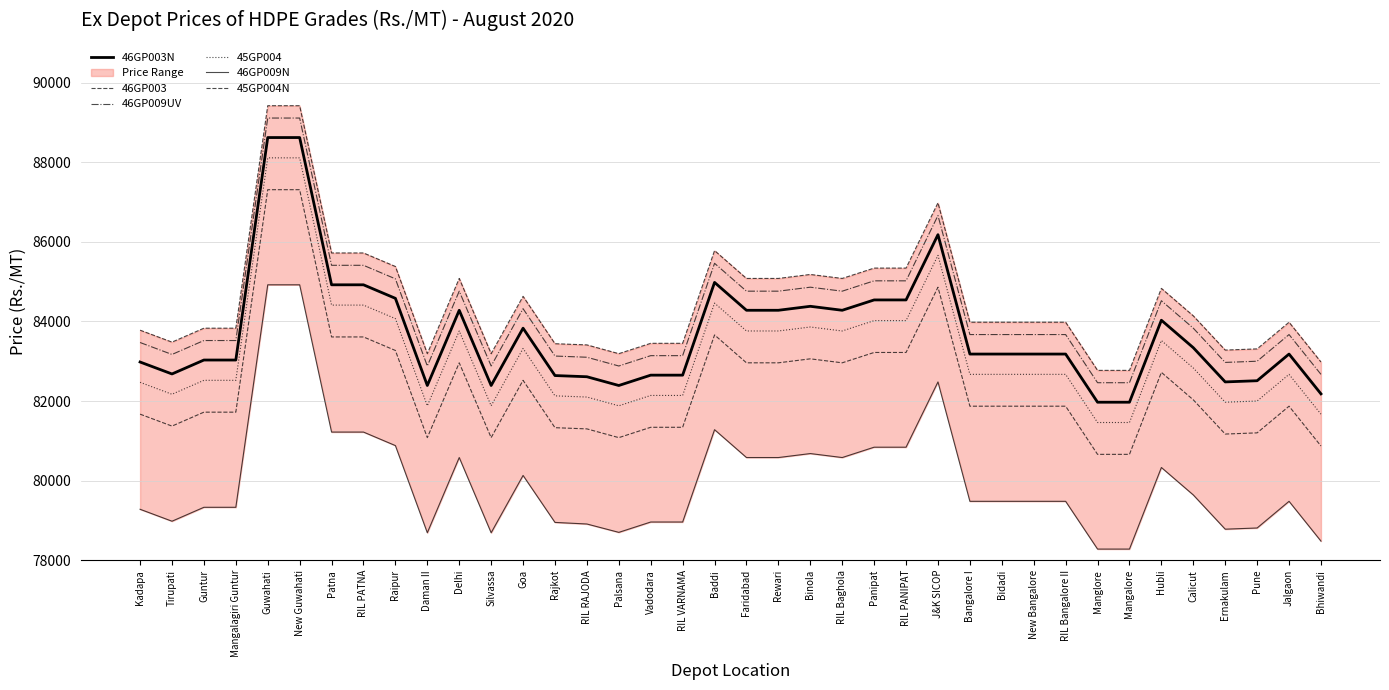

Reading right to left, list all the values displayed in this chart.

46GP003N: 82180	83180	82510	82480	83340	84030	81970	81970	83180	83180	83180	83180	86180	84540	84540	84280	84380	84280	84280	84980	82650	82650	82390	82610	82640	83830	82390	84280	82390	84580	84920	84920	88620	88620	83030	83030	82680	82980
46GP003: 82980	83980	83310	83280	84140	84830	82770	82770	83980	83980	83980	83980	86980	85340	85340	85080	85180	85080	85080	85780	83450	83450	83190	83410	83440	84630	83190	85080	83190	85380	85720	85720	89420	89420	83830	83830	83480	83780
46GP009UV: 82670	83670	83000	82970	83830	84520	82460	82460	83670	83670	83670	83670	86660	85020	85020	84760	84860	84760	84760	85460	83140	83140	82880	83100	83130	84320	82880	84760	82880	85070	85410	85410	89110	89110	83520	83520	83170	83470
45GP004: 81670	82670	82000	81970	82830	83520	81460	81460	82670	82670	82670	82670	85660	84020	84020	83760	83860	83760	83760	84460	82140	82140	81880	82100	82130	83320	81880	83760	81880	84070	84410	84410	88110	88110	82520	82520	82170	82470
46GP009N: 78480	79480	78810	78780	79640	80330	78280	78280	79480	79480	79480	79480	82480	80840	80840	80580	80680	80580	80580	81280	78960	78960	78700	78910	78950	80130	78690	80580	78690	80880	81220	81220	84920	84920	79330	79330	78980	79280
45GP004N: 80870	81870	81200	81170	82030	82720	80660	80660	81870	81870	81870	81870	84860	83220	83220	82960	83060	82960	82960	83660	81340	81340	81080	81300	81330	82520	81080	82960	81080	83270	83610	83610	87310	87310	81720	81720	81370	81670